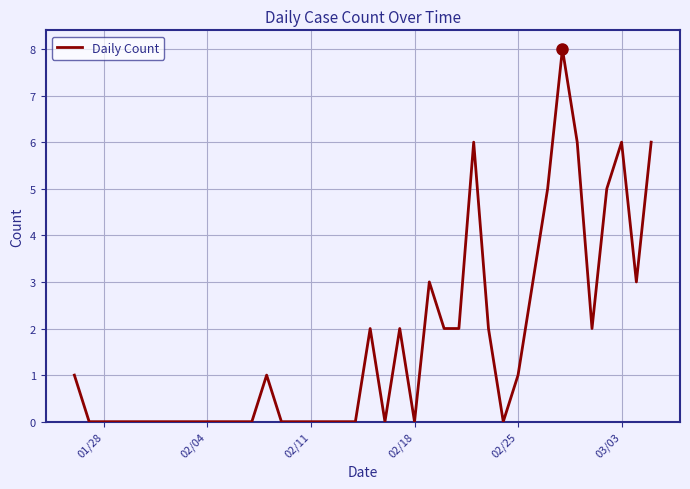

What is the difference between the maximum and minimum values?

8